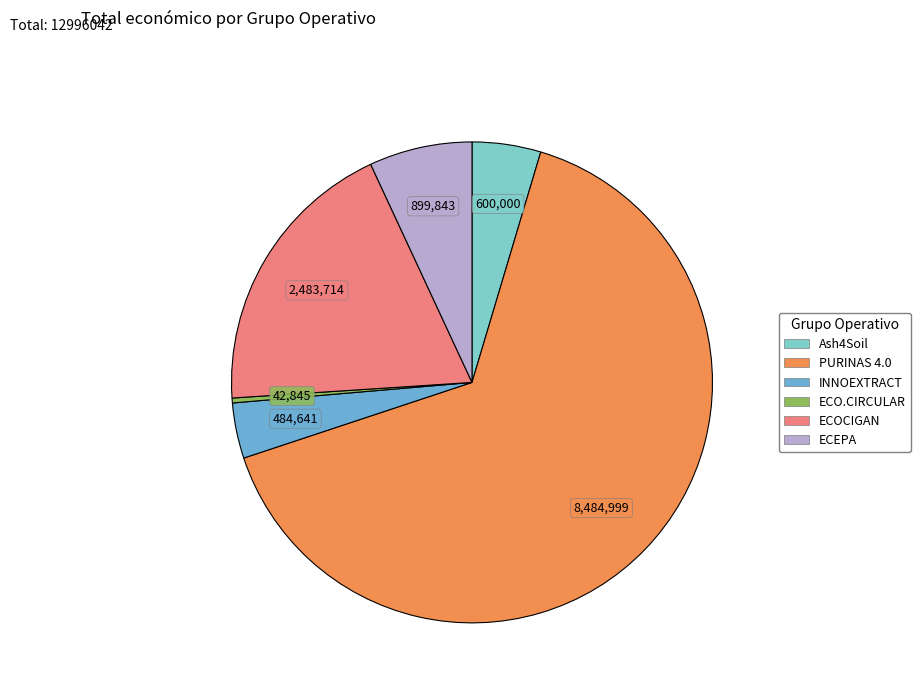

Rank the categories by value from lowest to highest.

ECO.CIRCULAR, INNOEXTRACT, Ash4Soil, ECEPA, ECOCIGAN, PURINAS 4.0